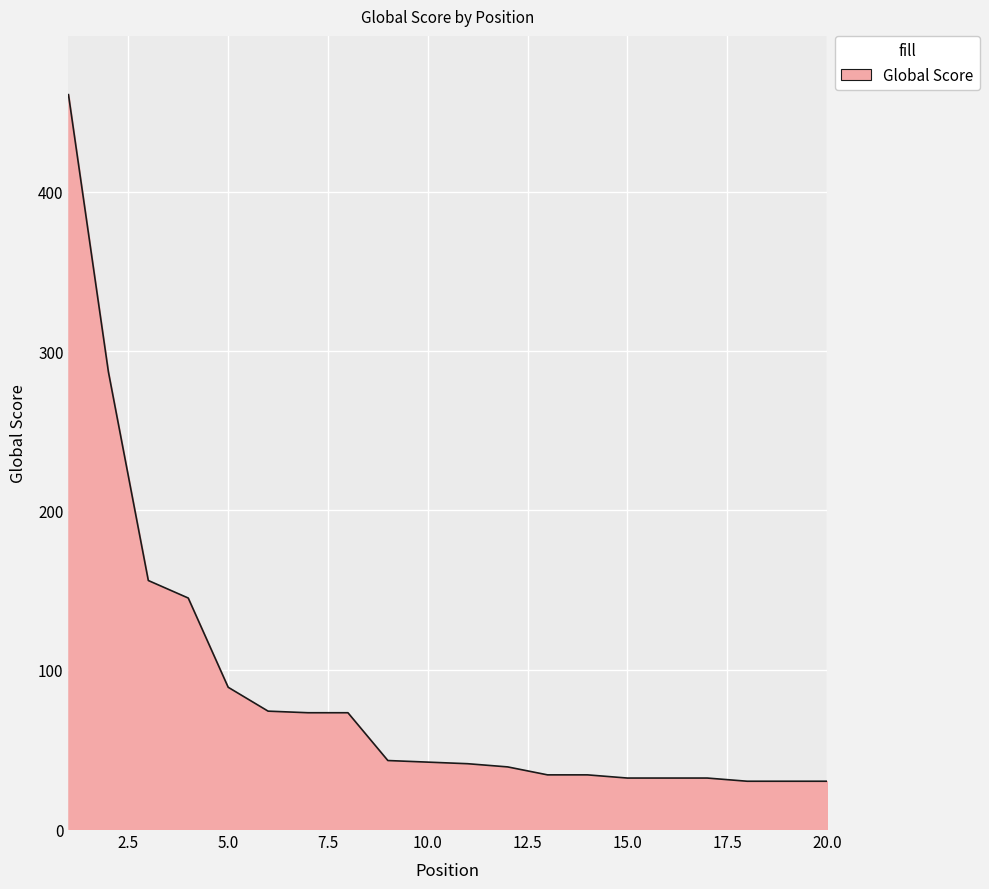

What is the minimum value shown in the chart?

30